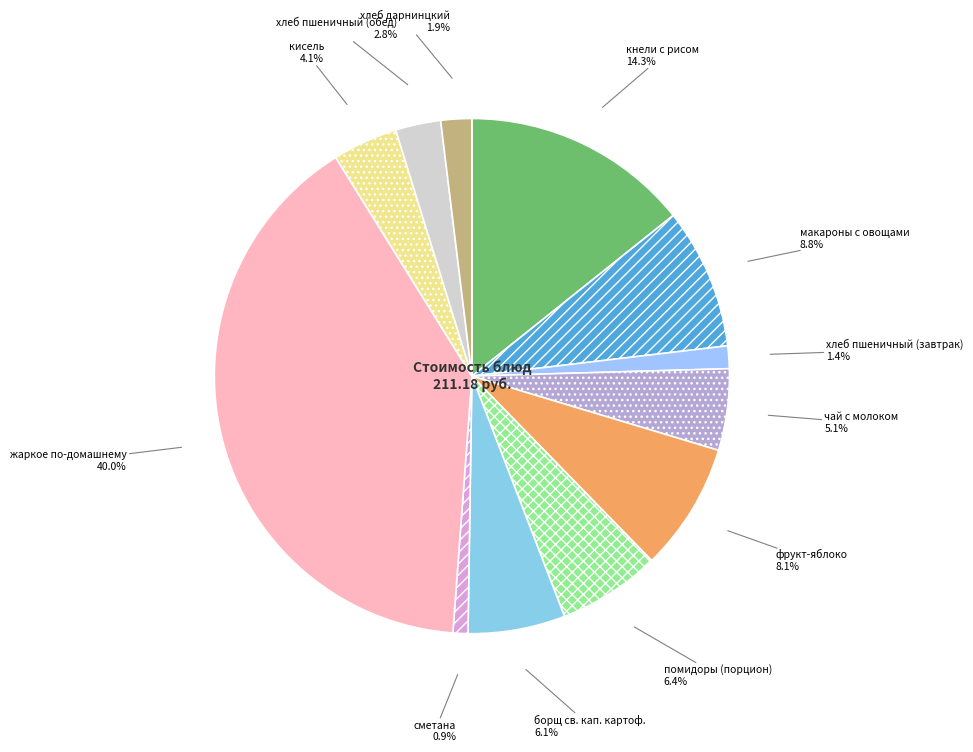

Is the sum of хлеб дарнинцкий and сметана greater than half?

No